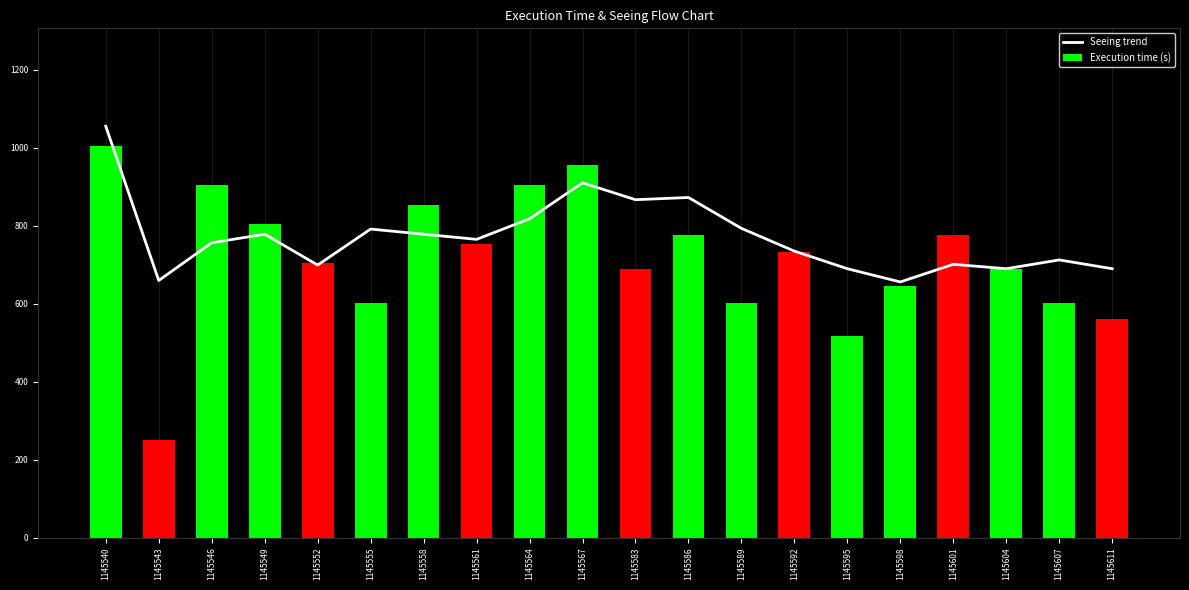

At which label is Execution time (s) closest to 628?

1145598